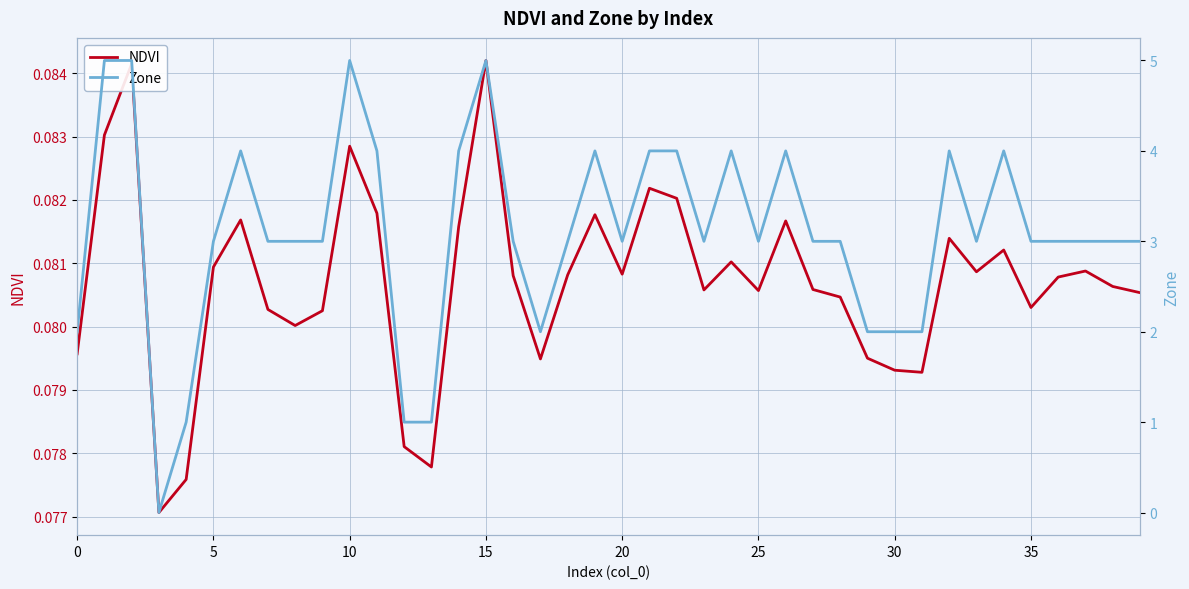

Which series has the widest spread of values?

Zone